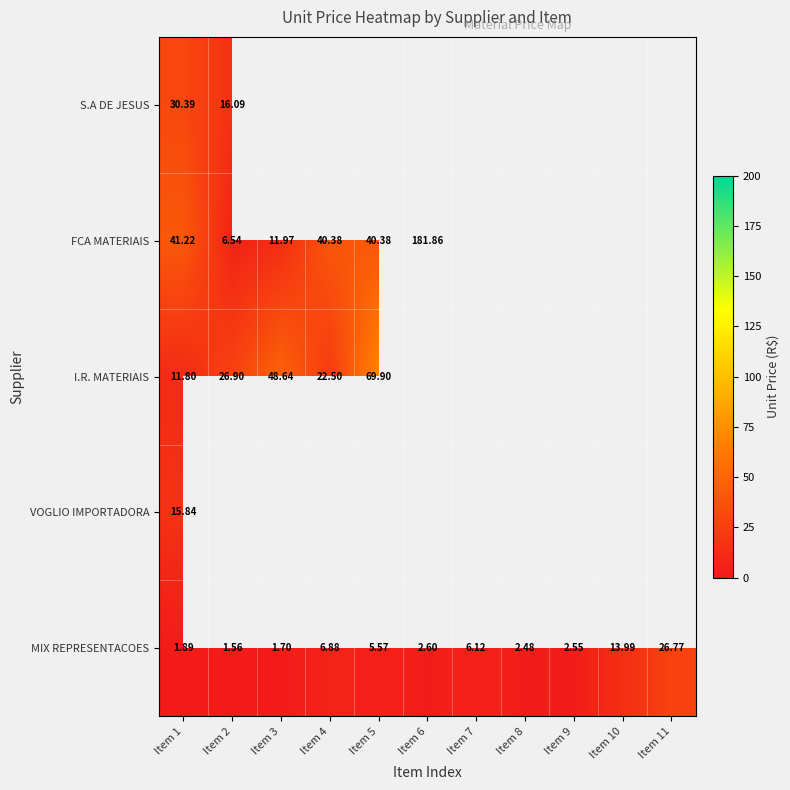

At which label does FCA MATERIAIS first exceed 181?

Item 6